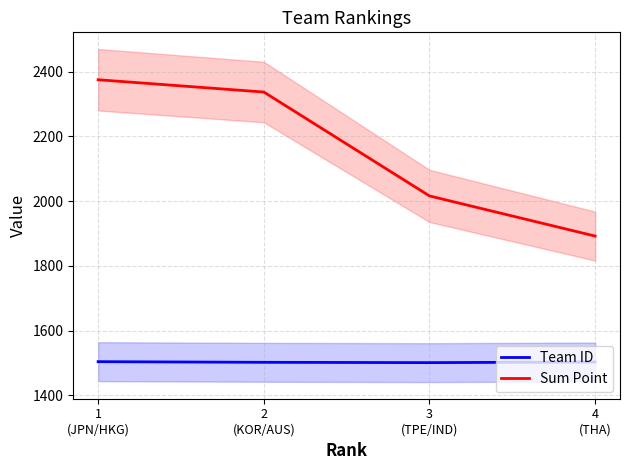

What is the spread (max minus min) of values at 3
(TPE/IND)?

515